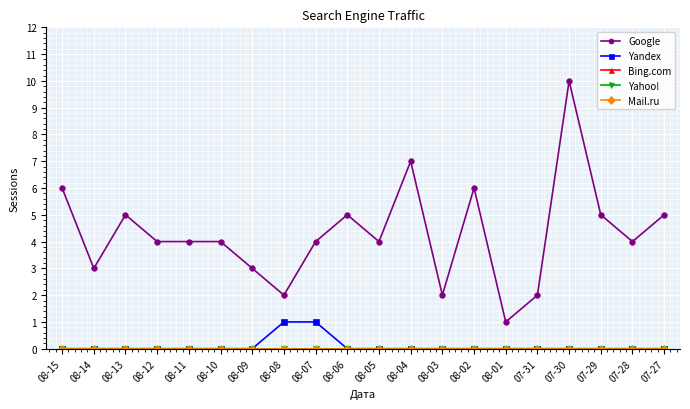

What is the minimum value for Google?

1